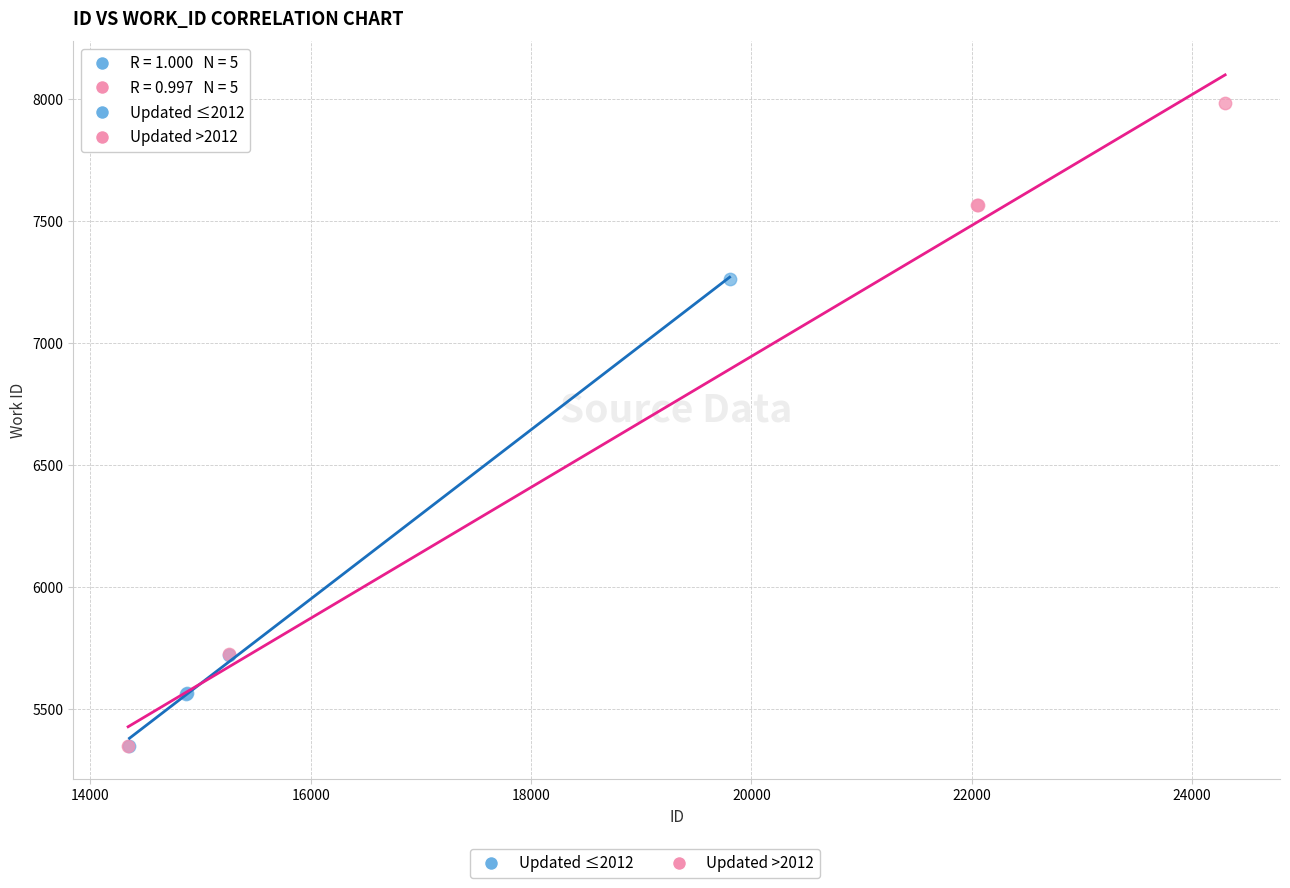

Which series has the widest spread of Y values?

Updated >2012